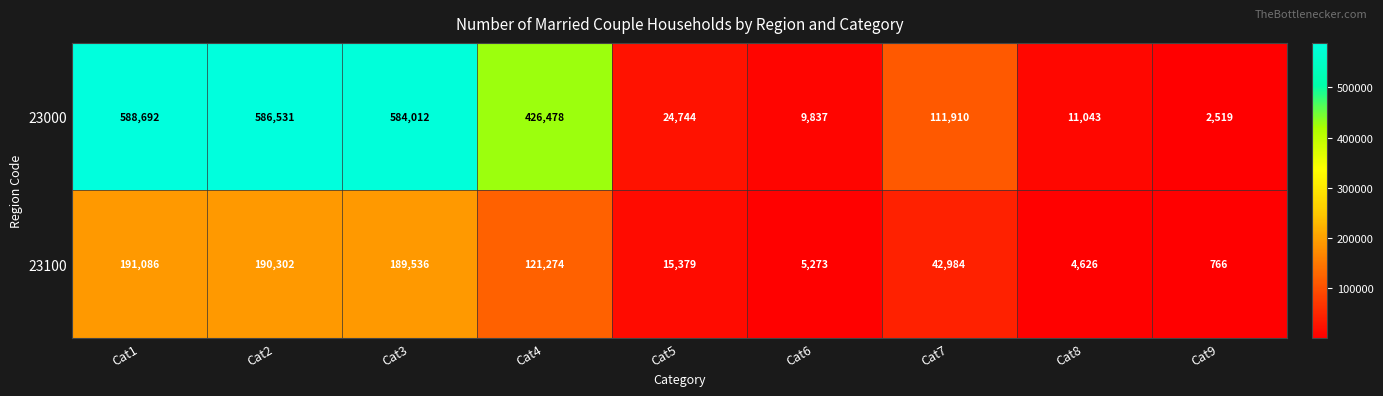

At how many categories does at least one series exceed 318577?

4